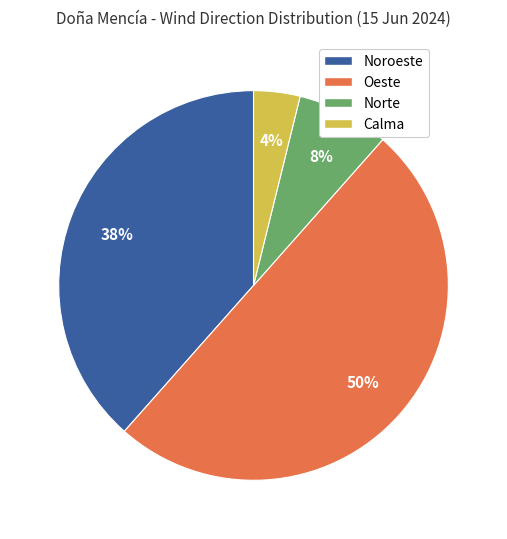

Do Oeste and Noroeste together represent more than half of the pie?

Yes